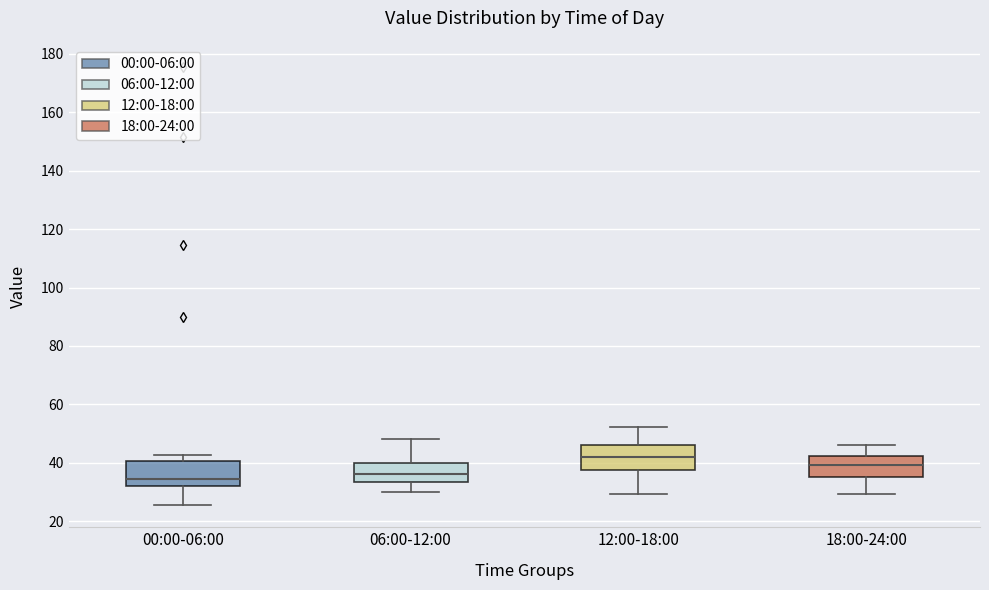

Reading left to right, transcribe this box plot: for each box, give where its median line is, the range the box spans, and where its two whiskers end, as read against the y-axis. The values are not printed on the chart, so give them approximately, as read against the axis.

00:00-06:00: median 34, box 32 to 40, whiskers 26 to 42
06:00-12:00: median 36, box 34 to 40, whiskers 30 to 48
12:00-18:00: median 42, box 38 to 46, whiskers 30 to 52
18:00-24:00: median 40, box 36 to 42, whiskers 30 to 46